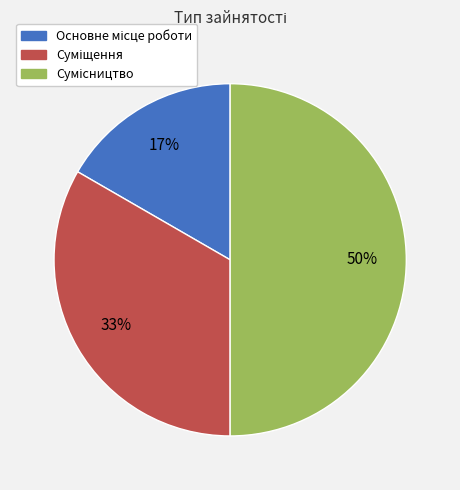

To the nearest percent, what is the difference between the largest and smallest slice percentages?

33%